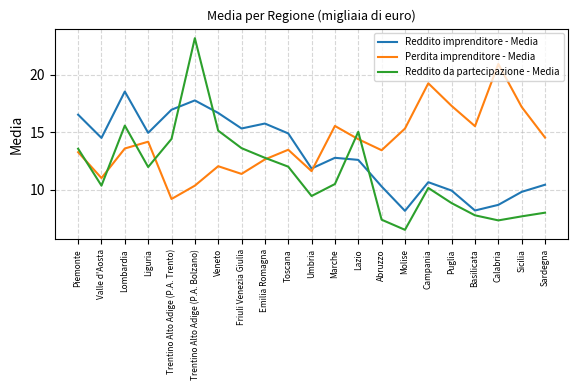

At Abruzzo, list the series in order from smallest to largest.

Reddito da partecipazione - Media, Reddito imprenditore - Media, Perdita imprenditore - Media